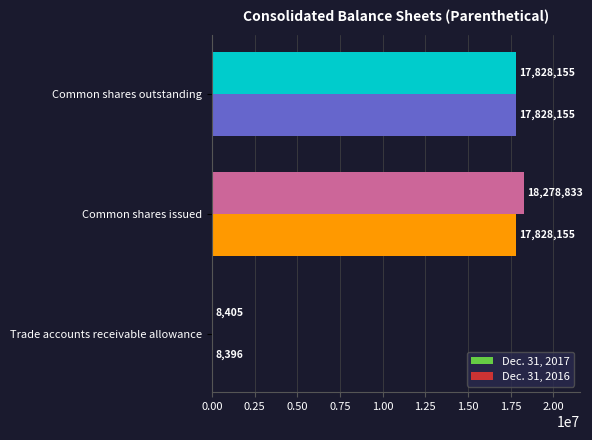

Between Trade accounts receivable allowance and Common shares issued, which series saw the biggest shift?

Dec. 31, 2017